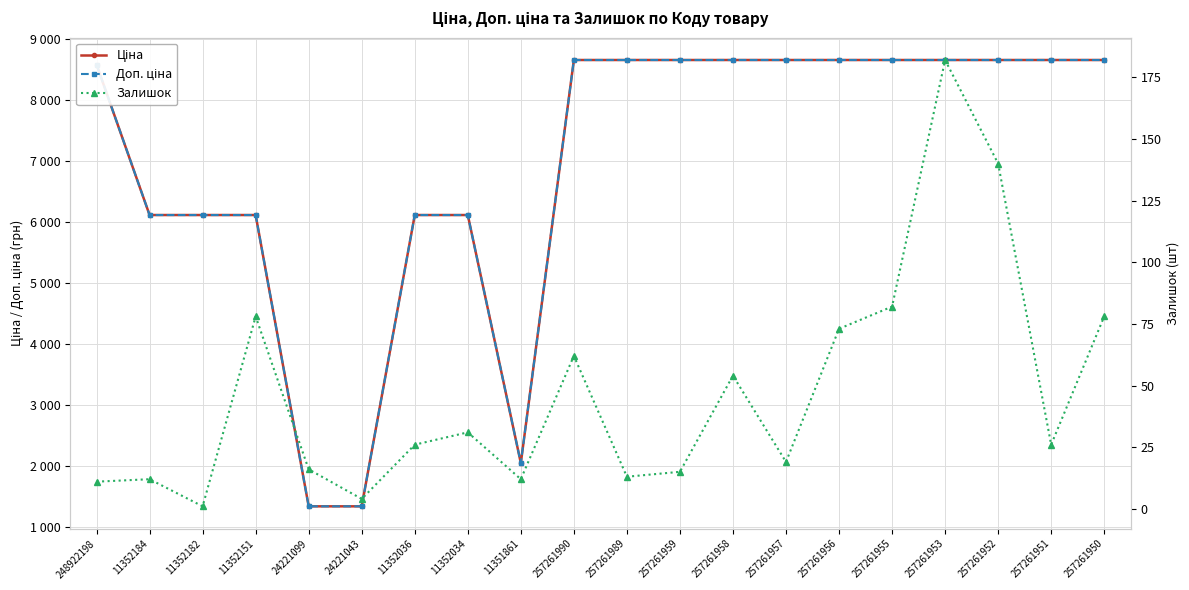

Which series has the largest total across all categories?

Доп. ціна